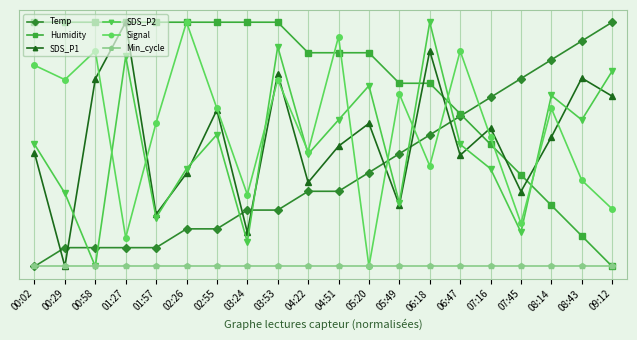

Is this an area chart (filled region under the line)?

No